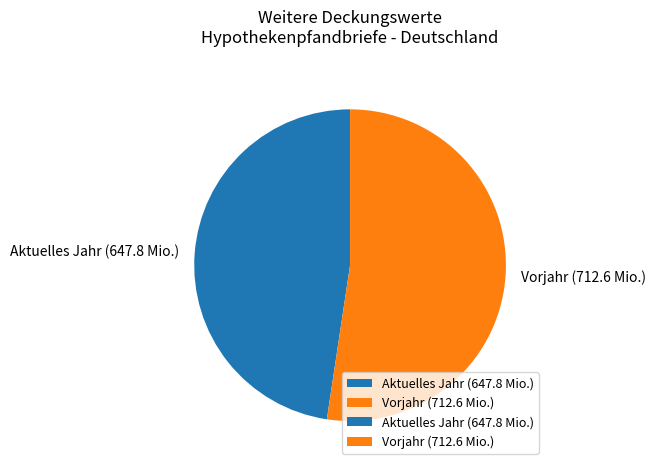

Is there any slice that represents more than half of the pie?

Yes